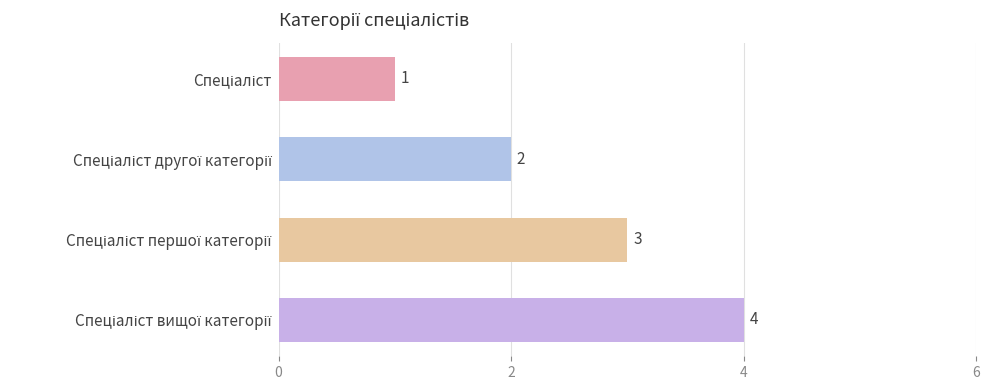

What is the value of the 3rd bar from the top?

3